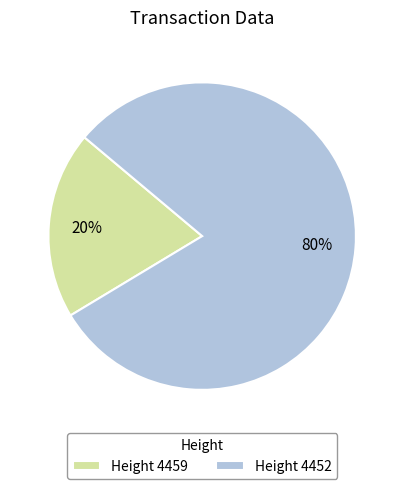

The Height 4459 slice represents 5% of the pie. True or false?

False